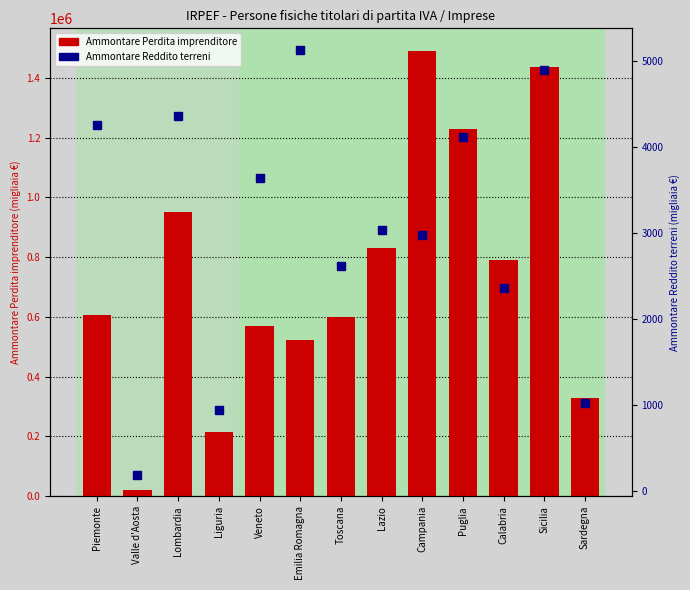

What is the label of the 9th bar from the left?

Campania